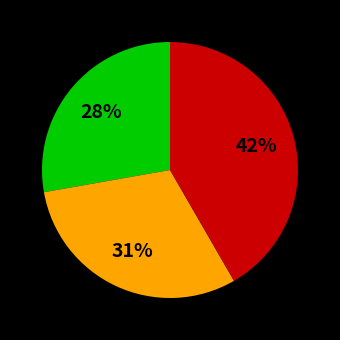

Is there any slice that represents more than half of the pie?

No